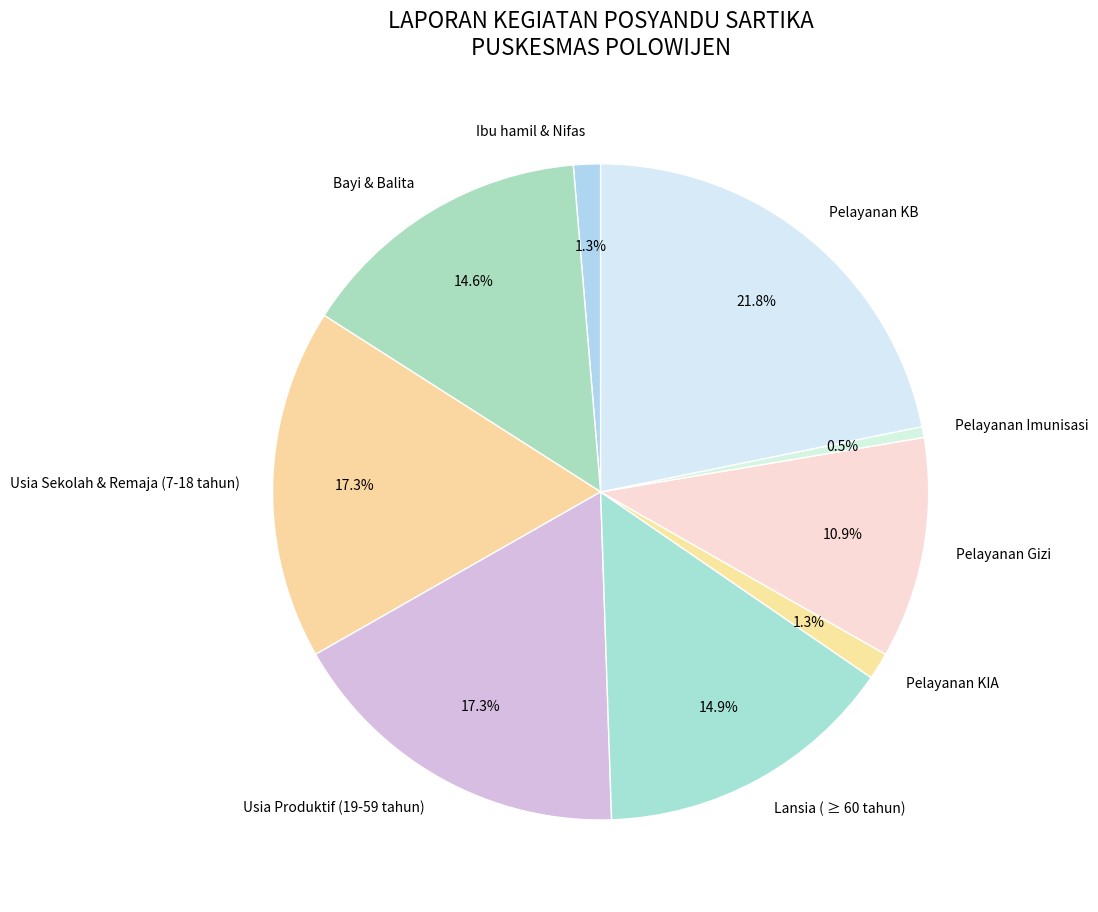

To the nearest percent, what percentage of the pie is Usia Sekolah & Remaja (7-18 tahun)?

17%